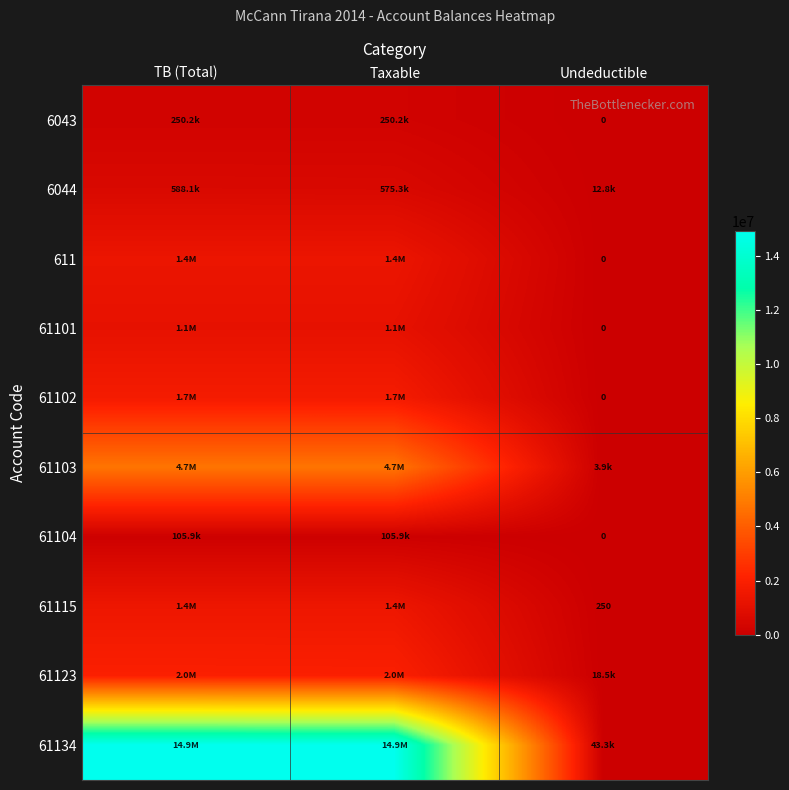

How many data points in 61102 are less than 1735151?

1